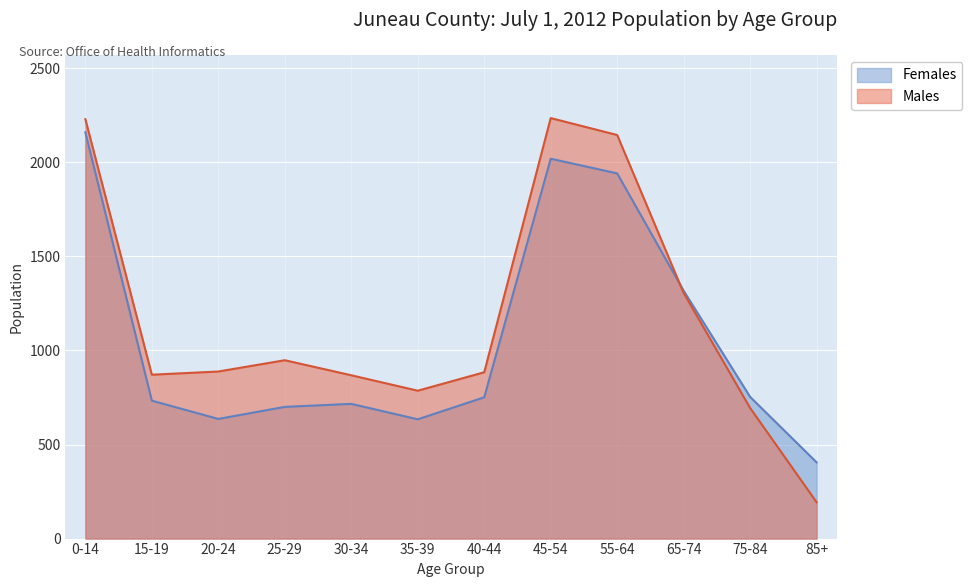

Reading right to left, extract all data points from this chart.

Males: 85+=193	75-84=694	65-74=1305	55-64=2145	45-54=2235	40-44=884	35-39=786	30-34=868	25-29=948	20-24=888	15-19=871	0-14=2229
Females: 85+=405	75-84=753	65-74=1317	55-64=1941	45-54=2019	40-44=751	35-39=634	30-34=716	25-29=700	20-24=636	15-19=733	0-14=2159